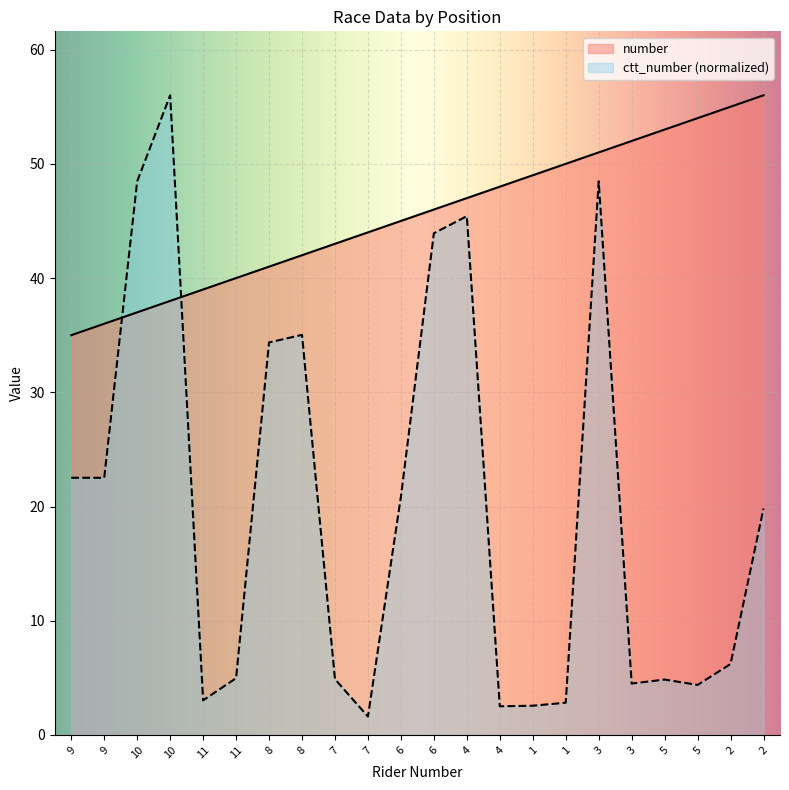

What is the spread (max minus min) of values at 8?

6.6